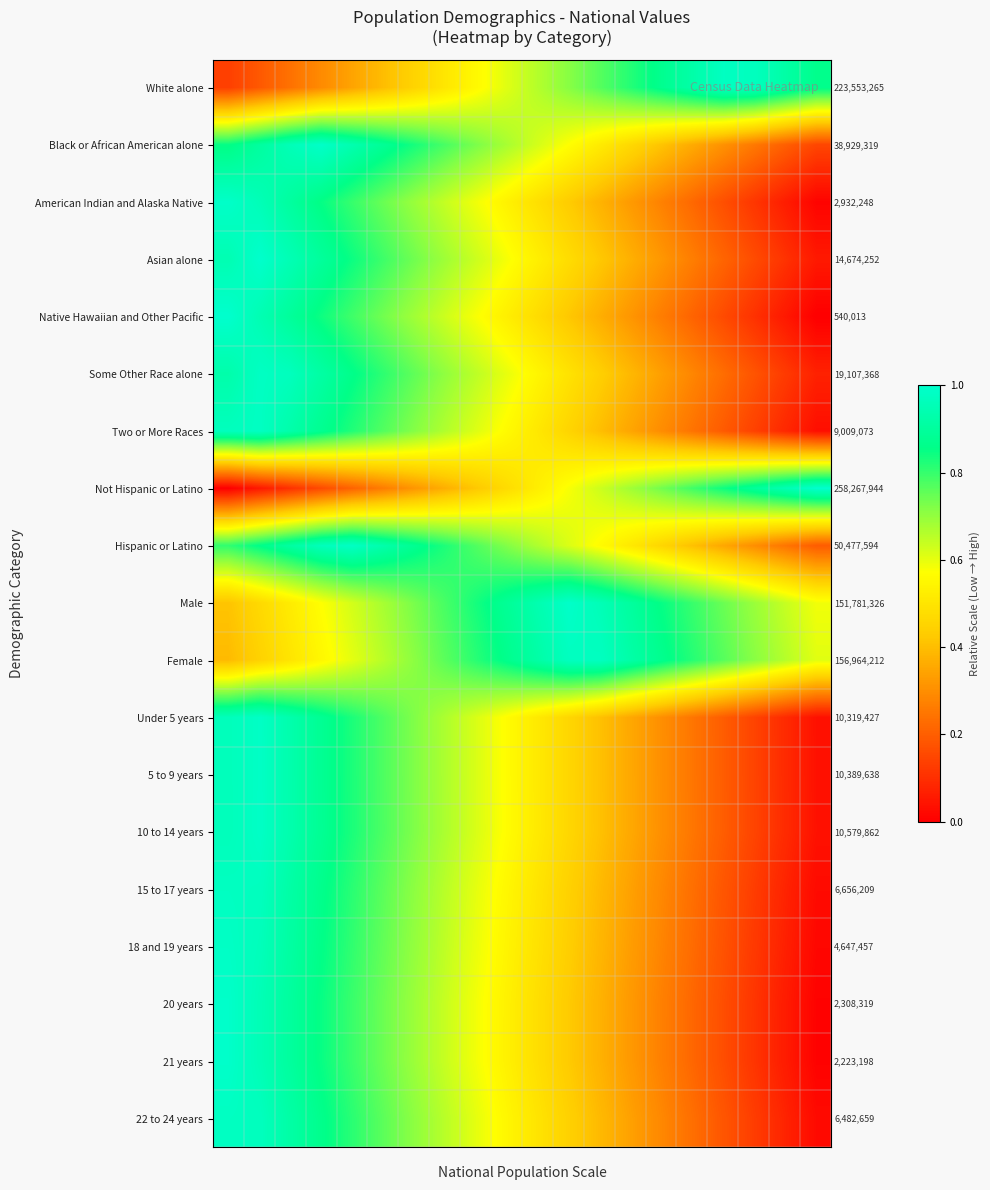

What is the difference between the maximum and minimum values in the American Indian and Alaska Native series?

1.0